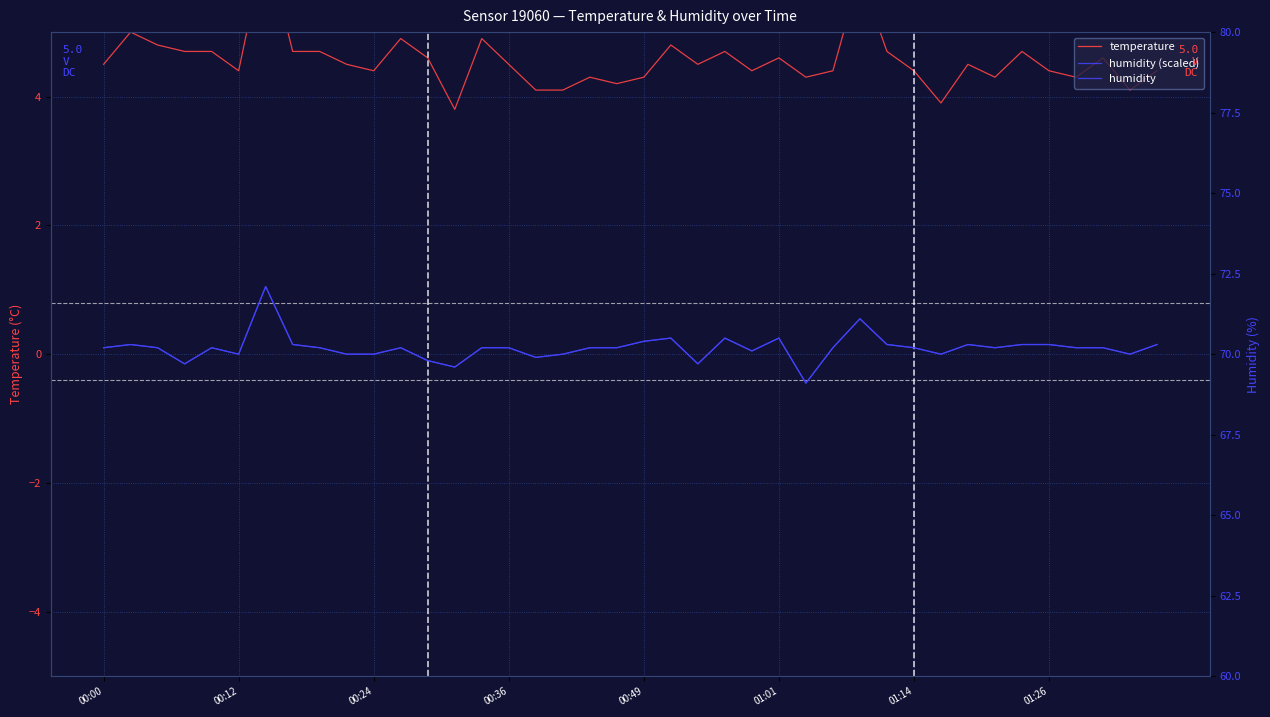

How many lines are shown in the chart?

3